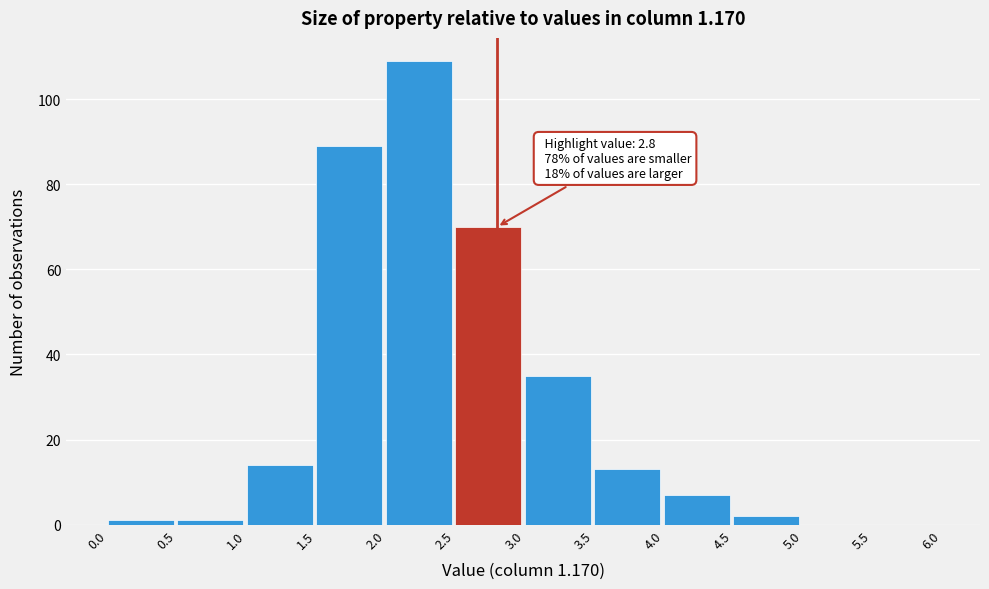

Over which range of the x-axis is the bar tallest?

2.0 to 2.5